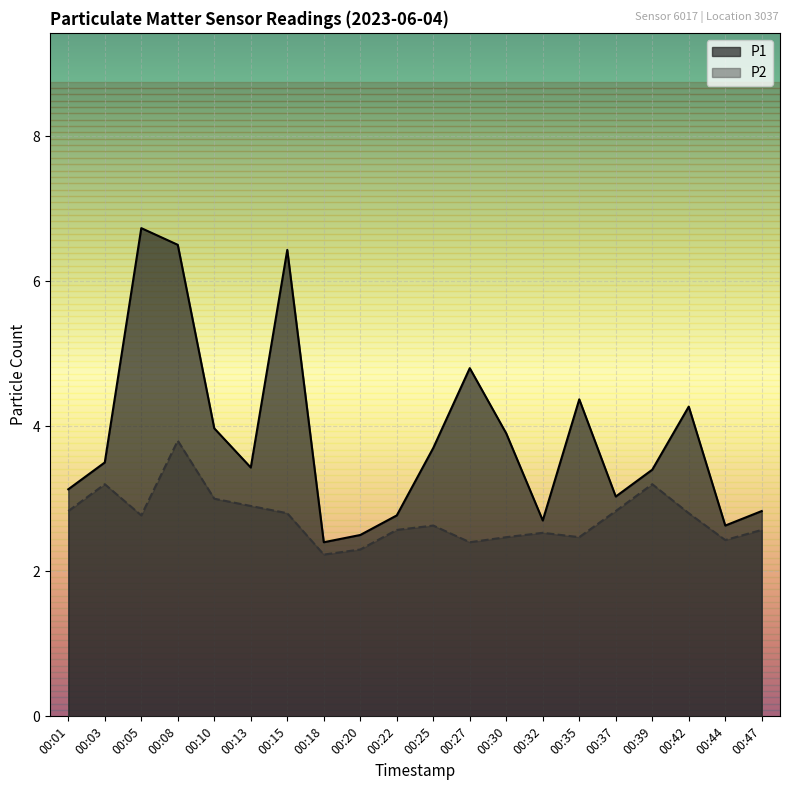

Rank the series by their maximum value, from lowest to highest.

P2, P1